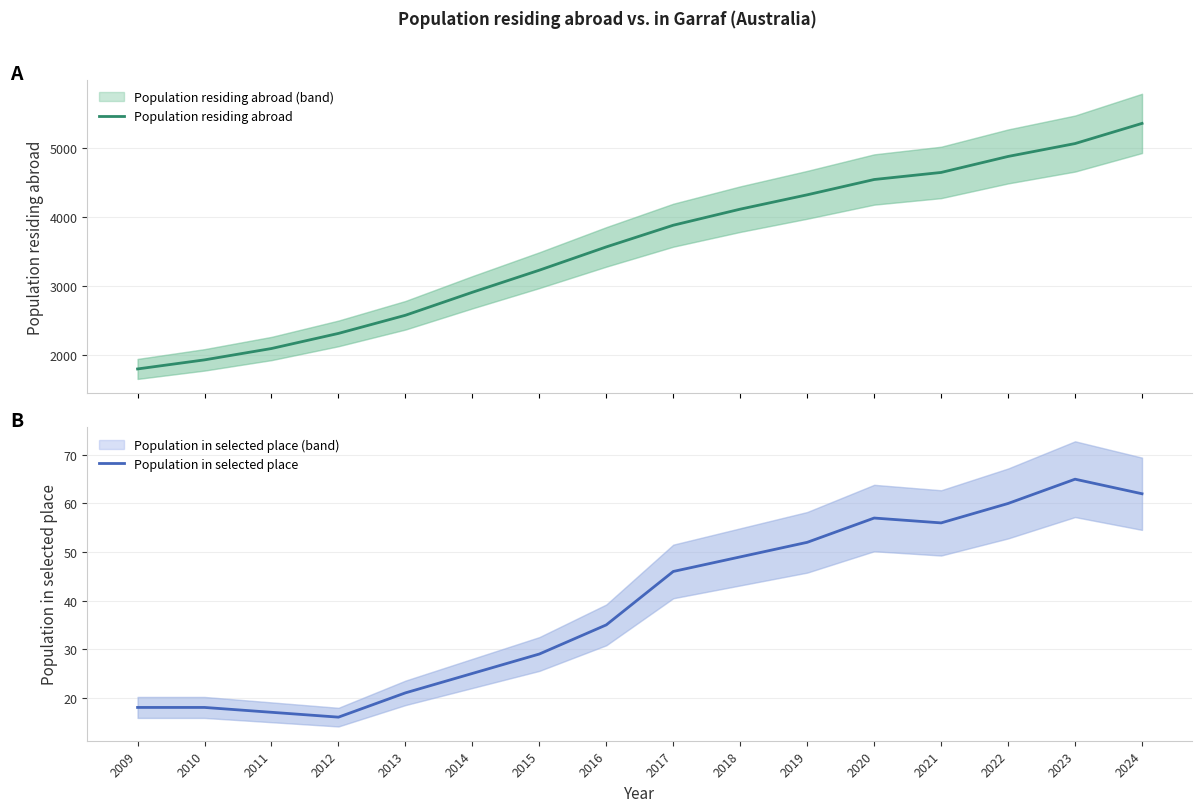

What is the difference between the Population in selected place values at 2020 and 2009?

39